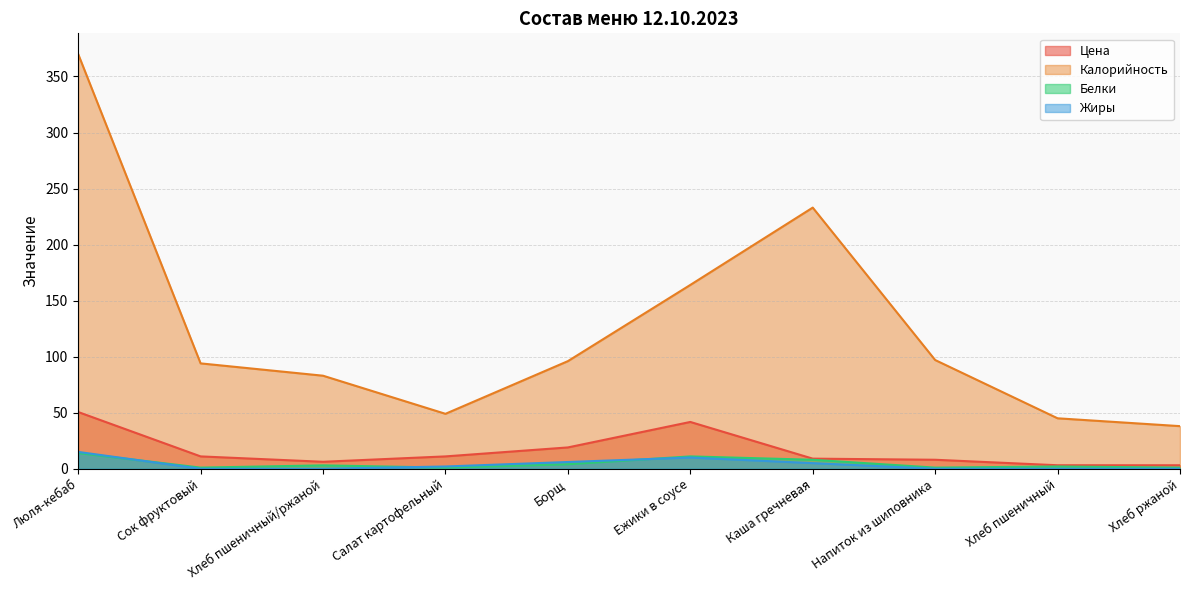

What is the highest value of the Жиры series?

15.0